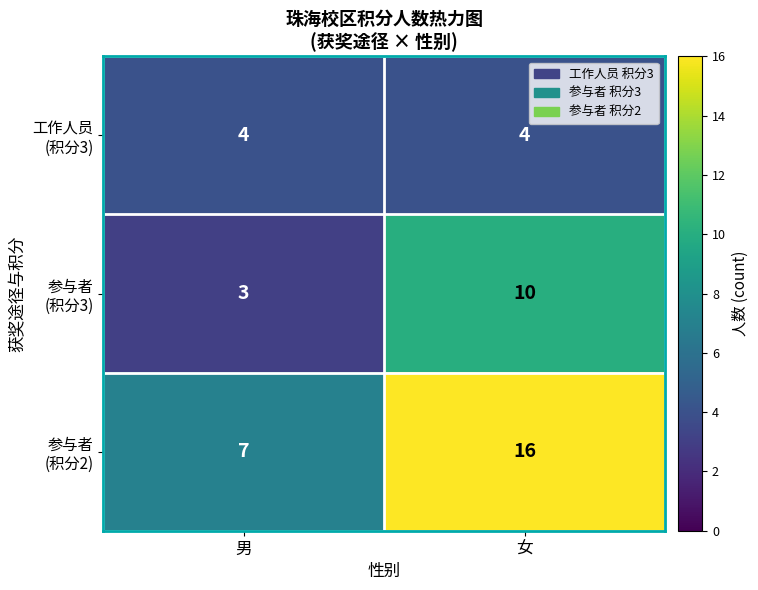

What is the greatest value displayed?

16